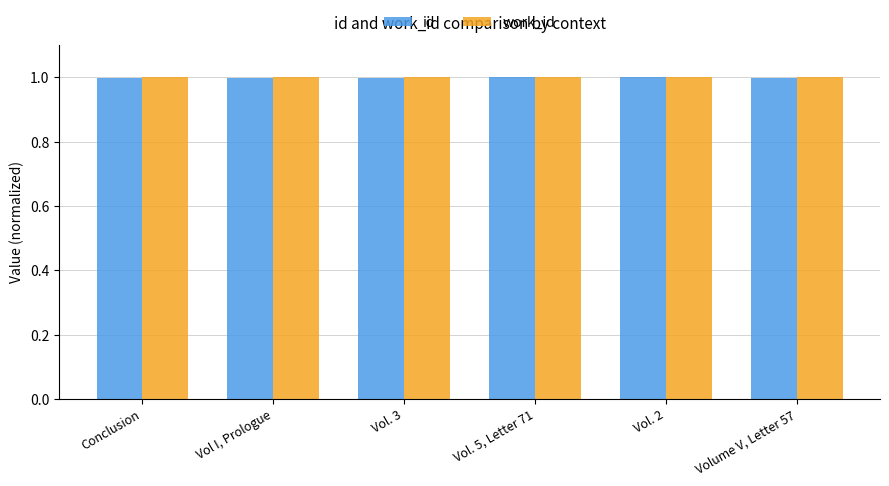

At how many categories does at least one series exceed 0?

6